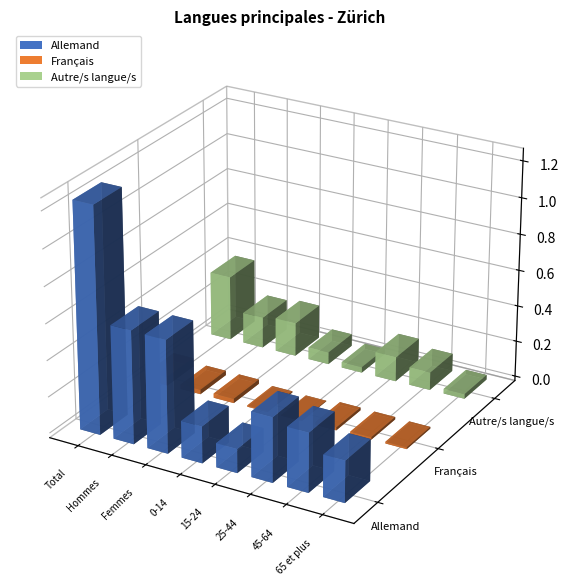

How many distinct data groups are displayed?

3